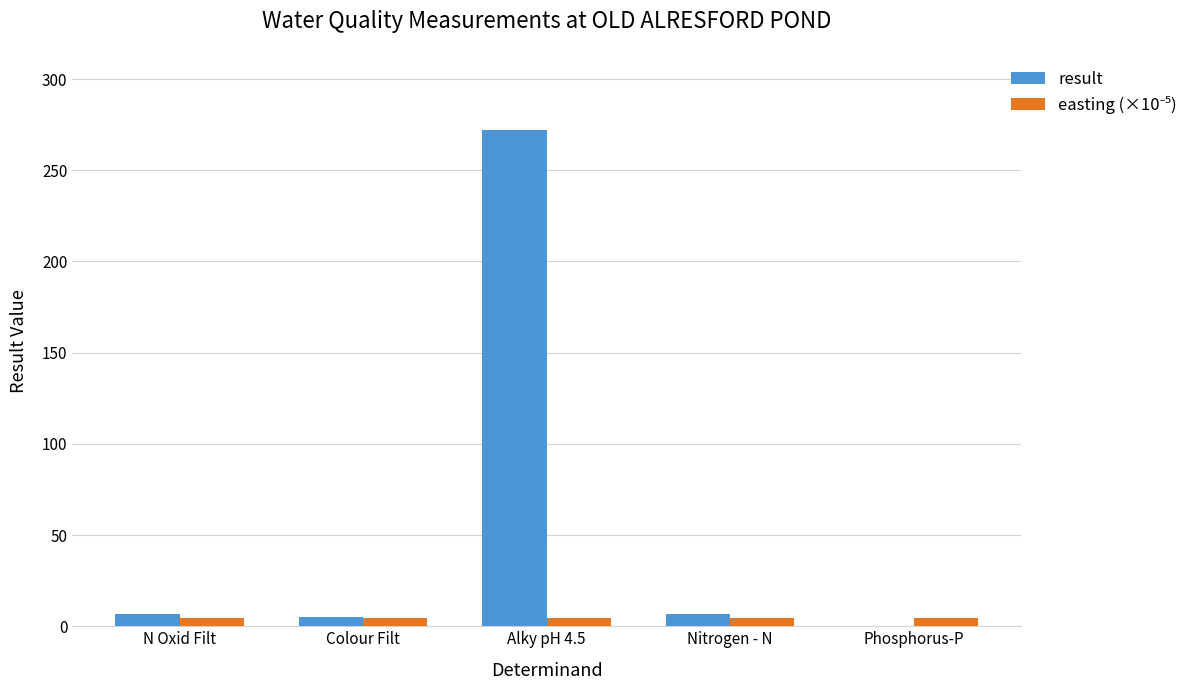

At which label does result reach its peak?

Alky pH 4.5